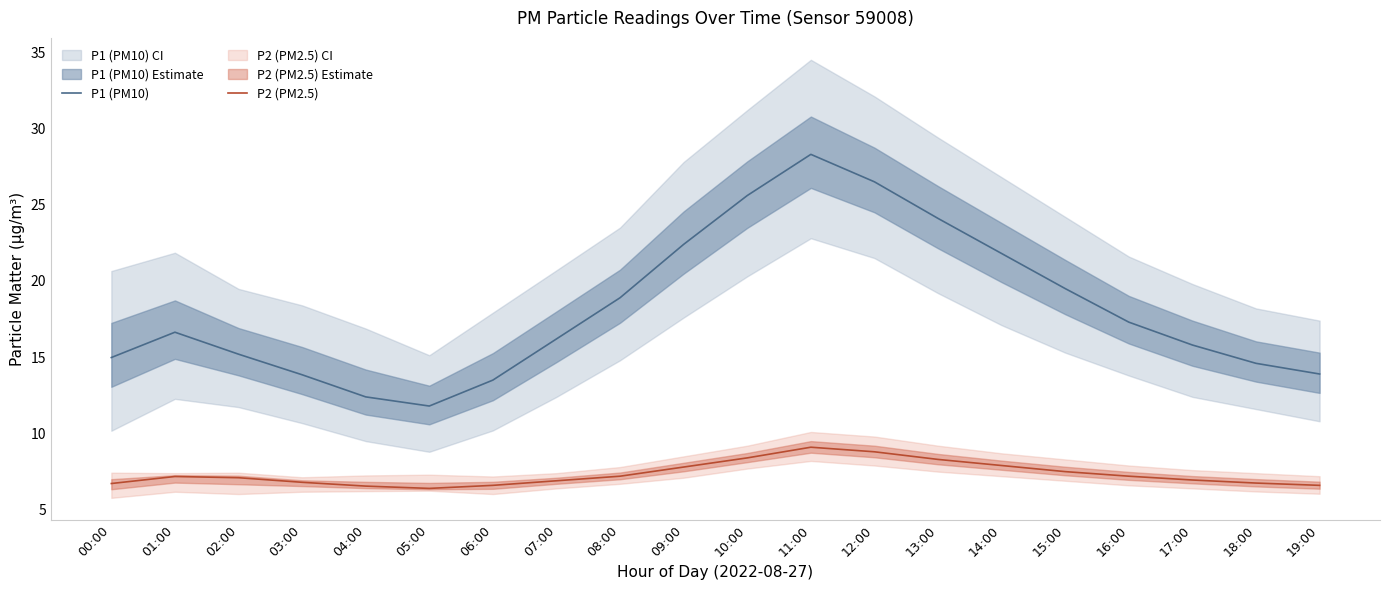

In P1 (PM10), how many points are higher than both neighbors (excluding endpoints)?

2